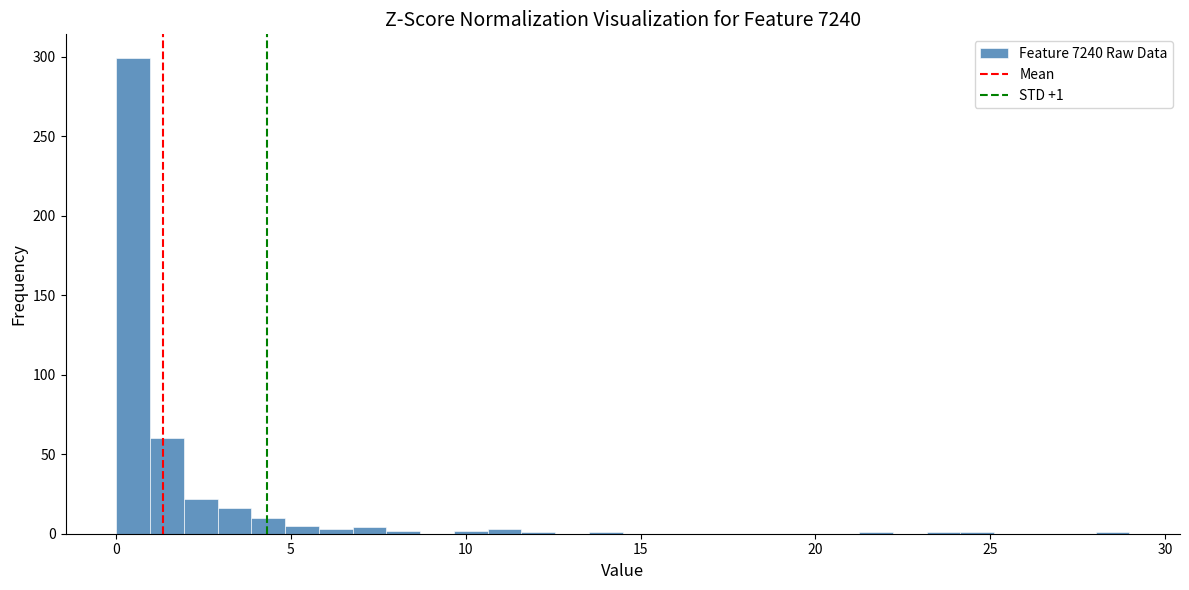

Read against the x-axis, roughly where is the centre of the tallest bar?

0.5